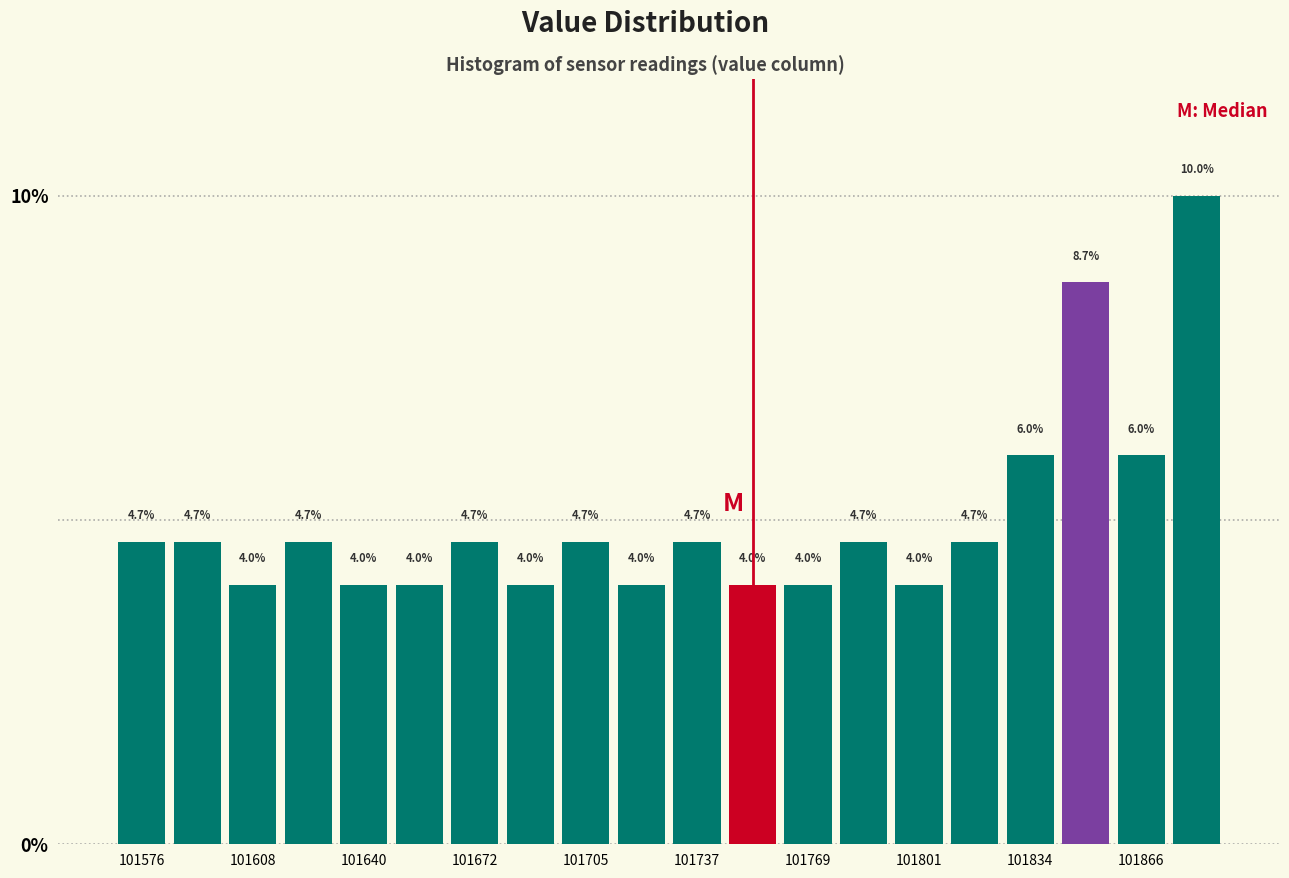

Read against the x-axis, roughly where is the centre of the tallest bar?

101880